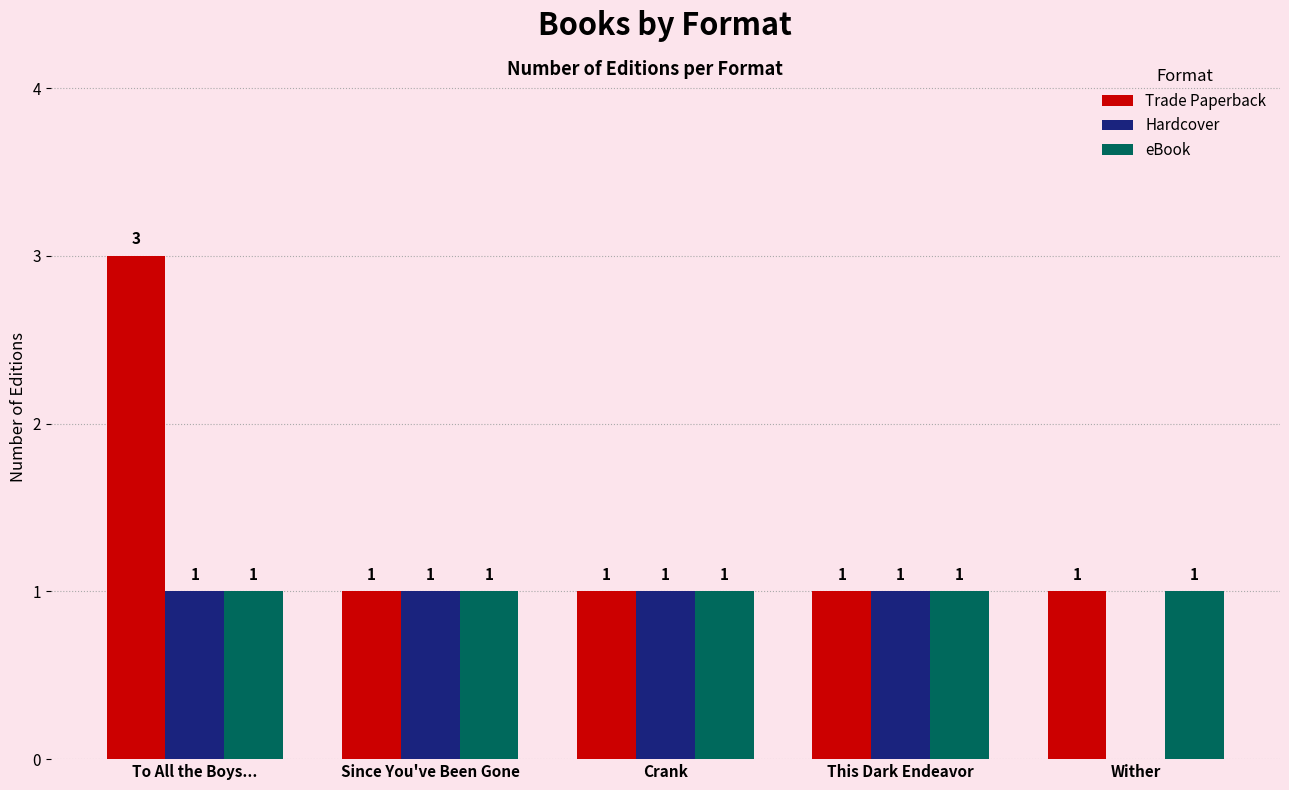

How many Hardcover values are between 1 and 2?

4